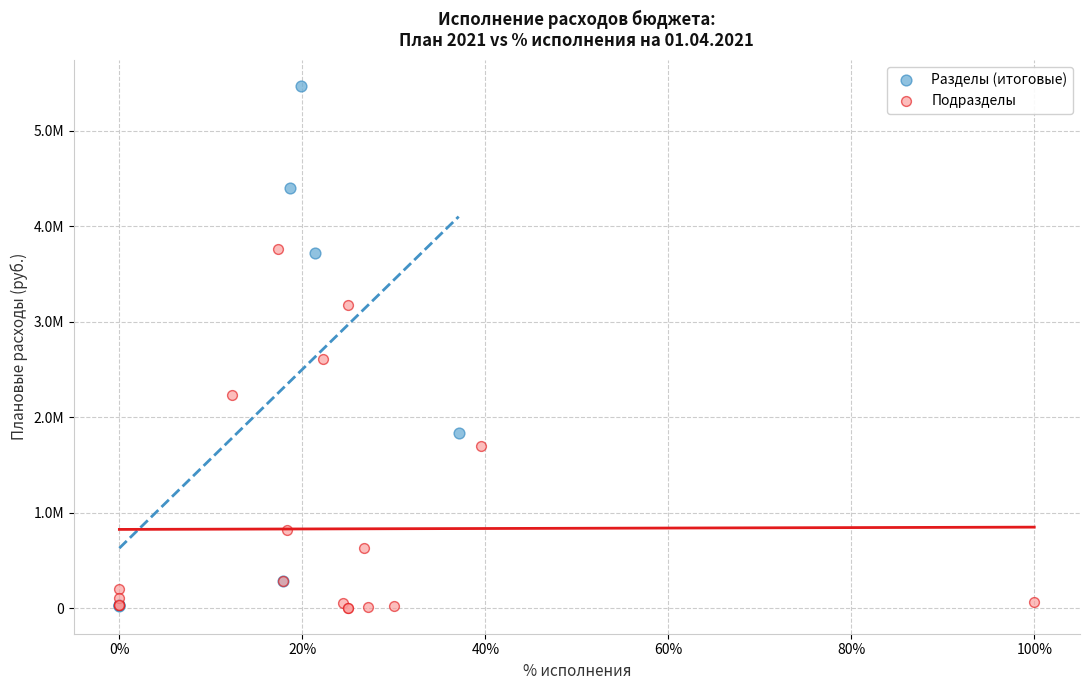

What are all the series names shown in the legend?

Разделы (итоговые), Подразделы